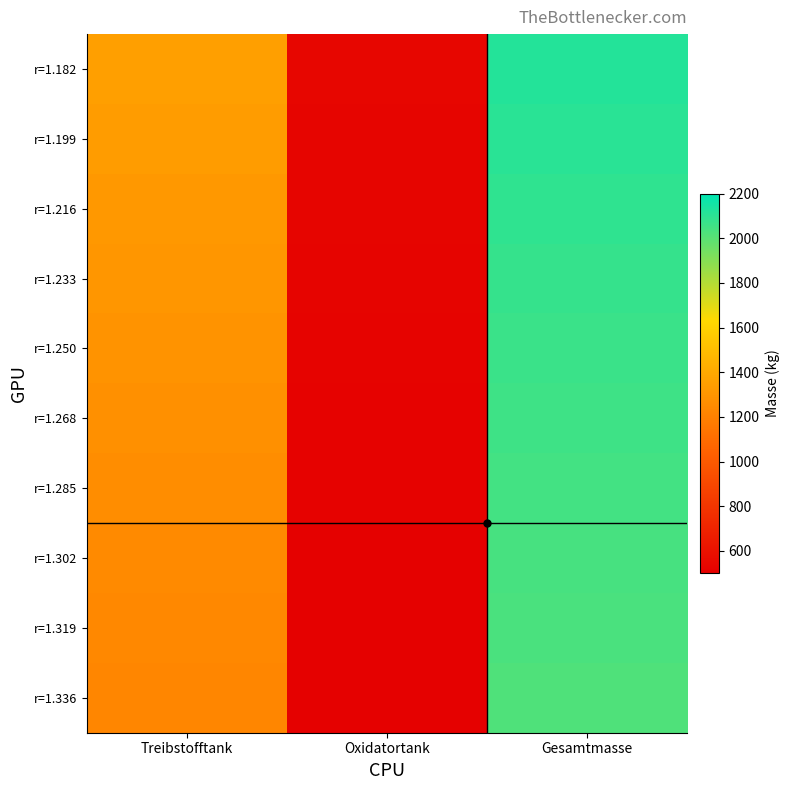

At which category is the sum across all series the highest?

Gesamtmasse